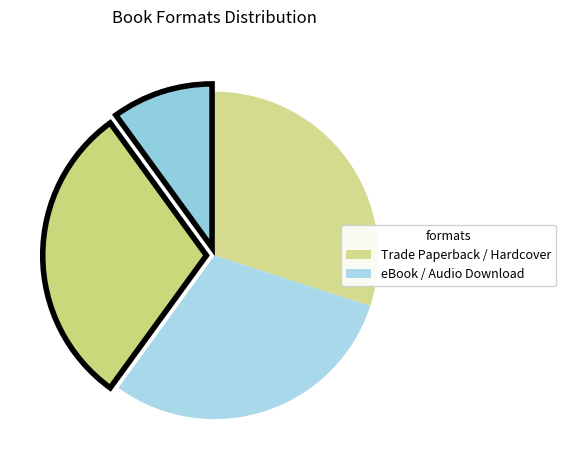

Rank the categories by value from lowest to highest.

Audio Download, Trade Paperback, Hardcover, eBook